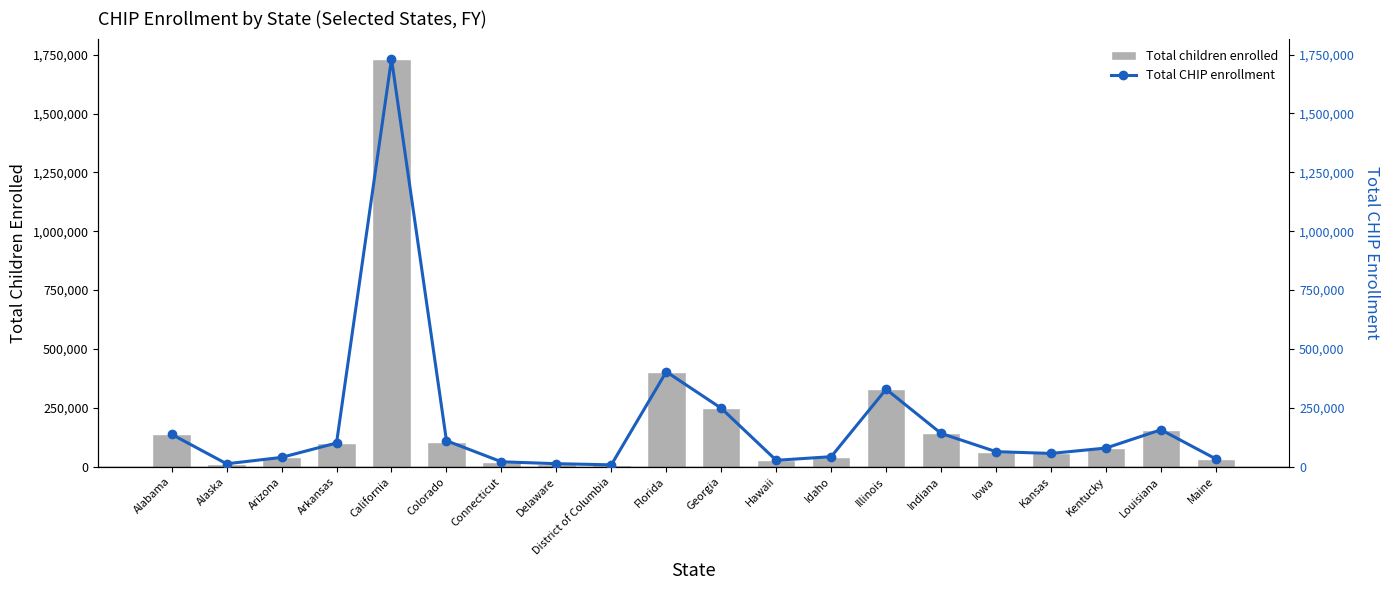

True or false: Total CHIP enrollment has a value of 9800 at Maine.

False